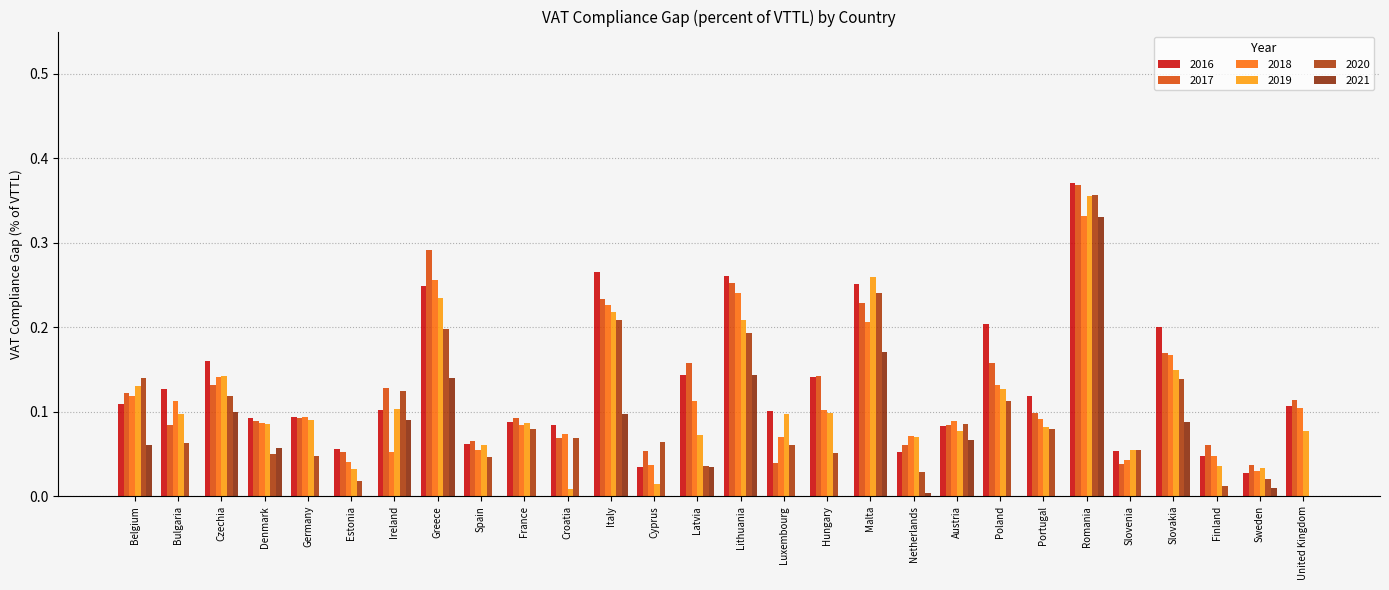

How many groups of bars are there?

28